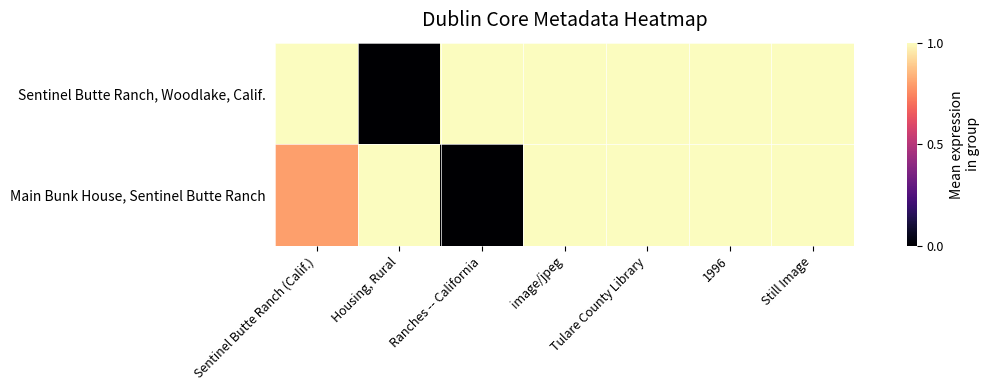

What is the total value across all series at Tulare County Library?

2.0